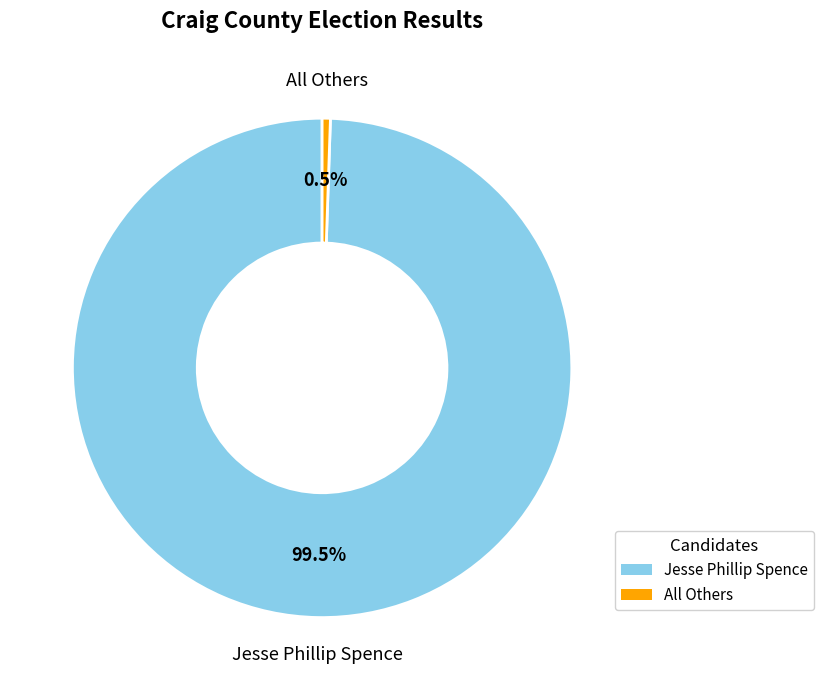

Approximately how many times larger is the value at Jesse Phillip Spence compared to All Others?

187.0